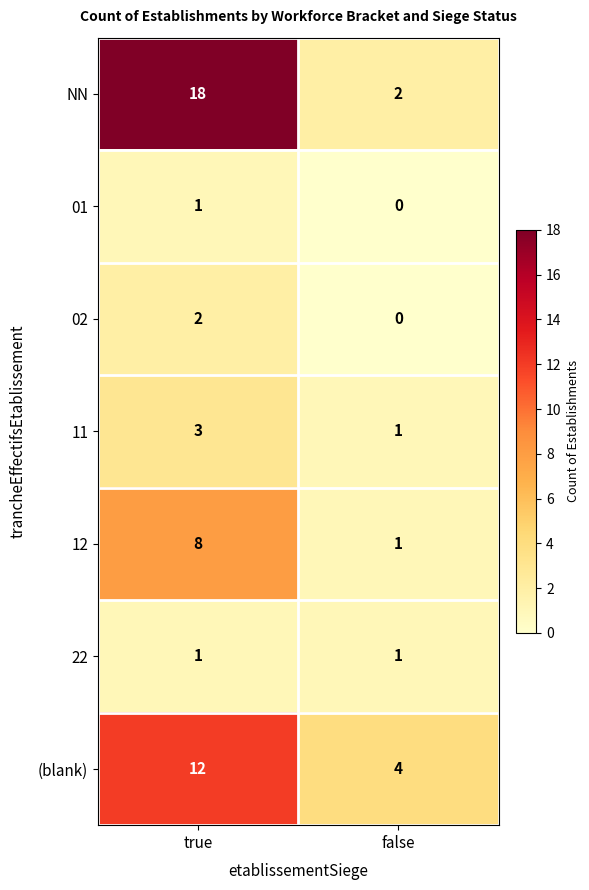

What is the sum of the (blank) values at true and false?

16